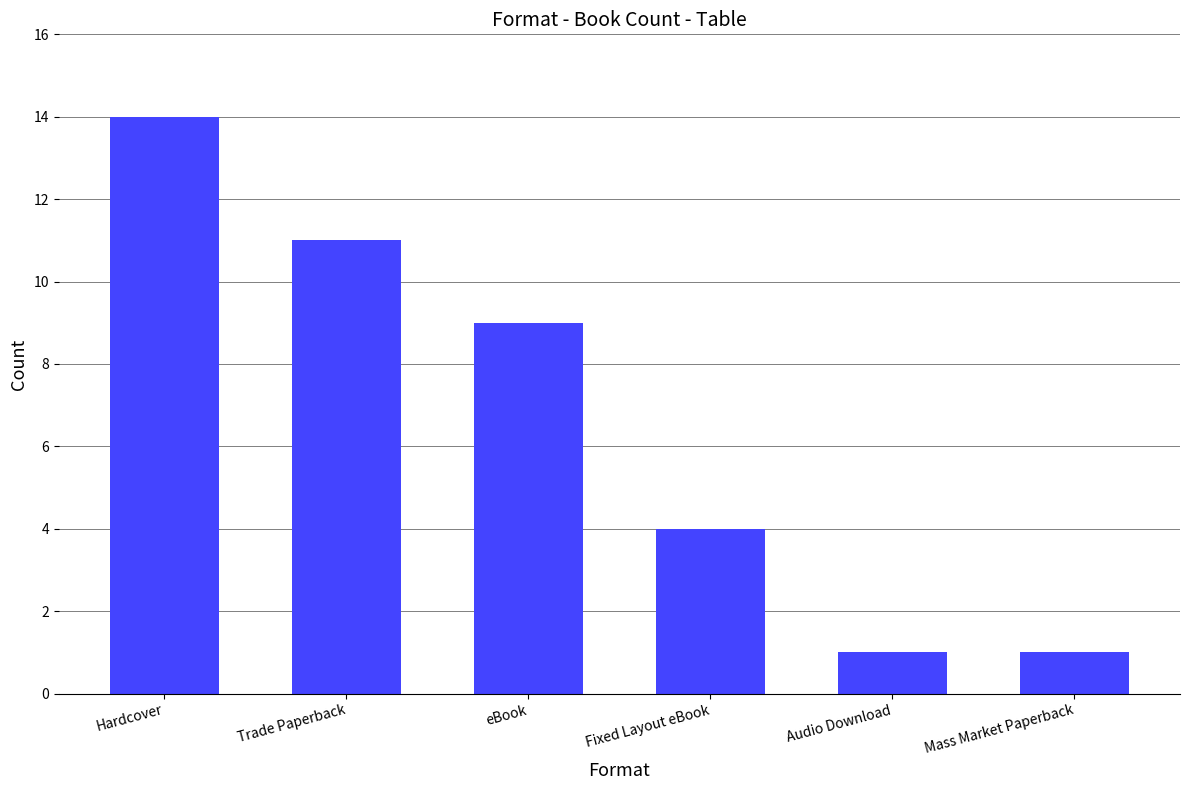

Read the value at Trade Paperback.

11